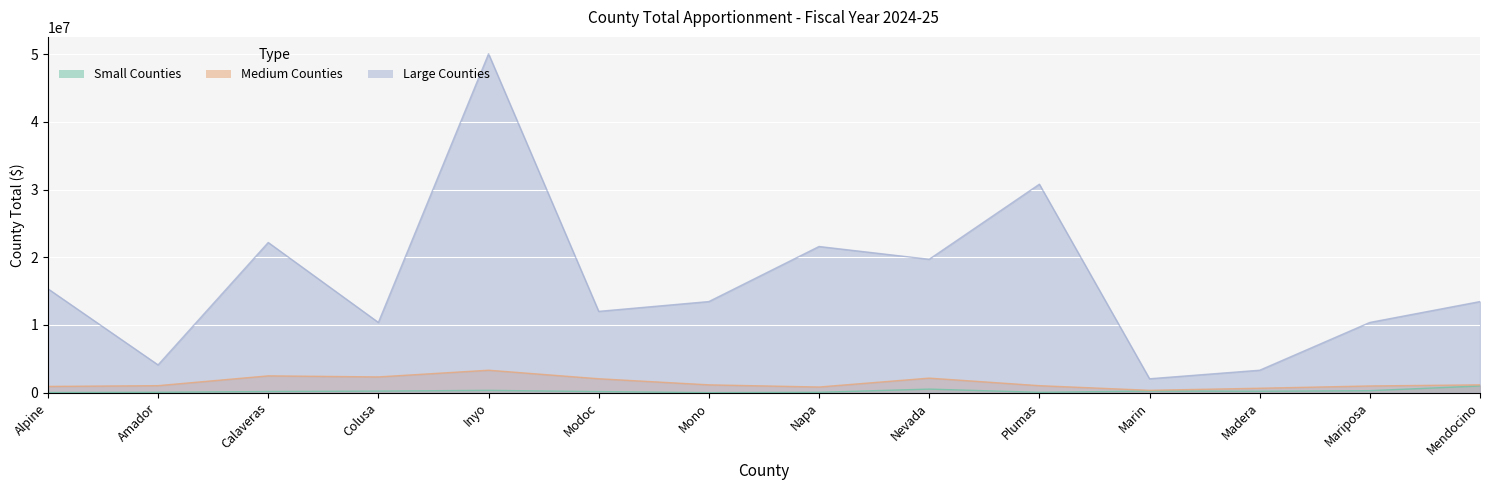

True or false: Large Counties and Small Counties intersect in this chart.

False